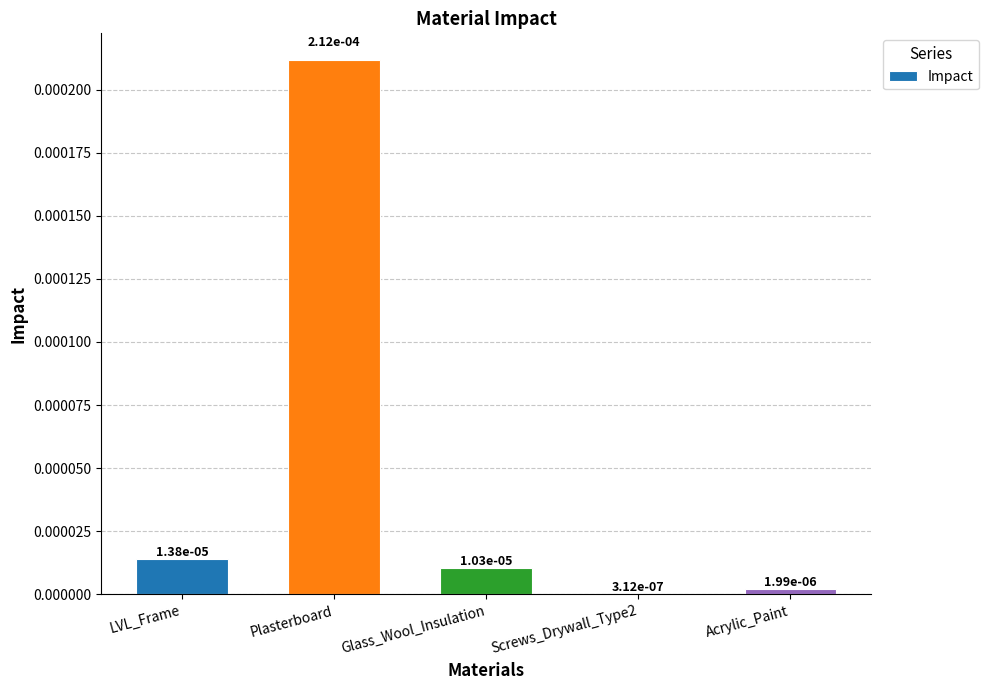

Count the number of categories in the chart.

5